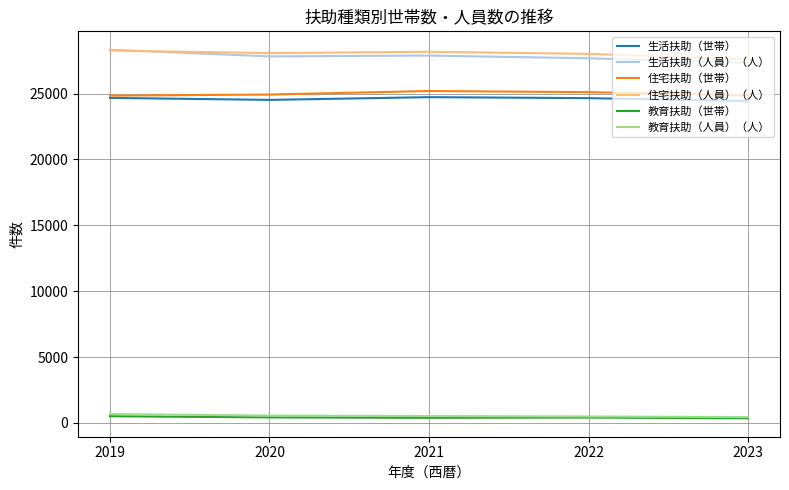

What is the approximate value of 住宅扶助（世帯） at 2019, to the nearest 5?

24840